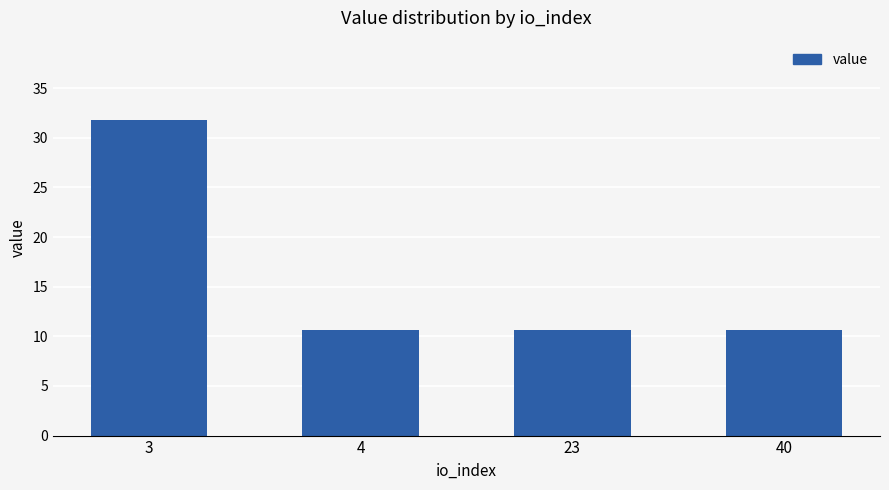

Is it true that the value at 40 is 6.9?

False